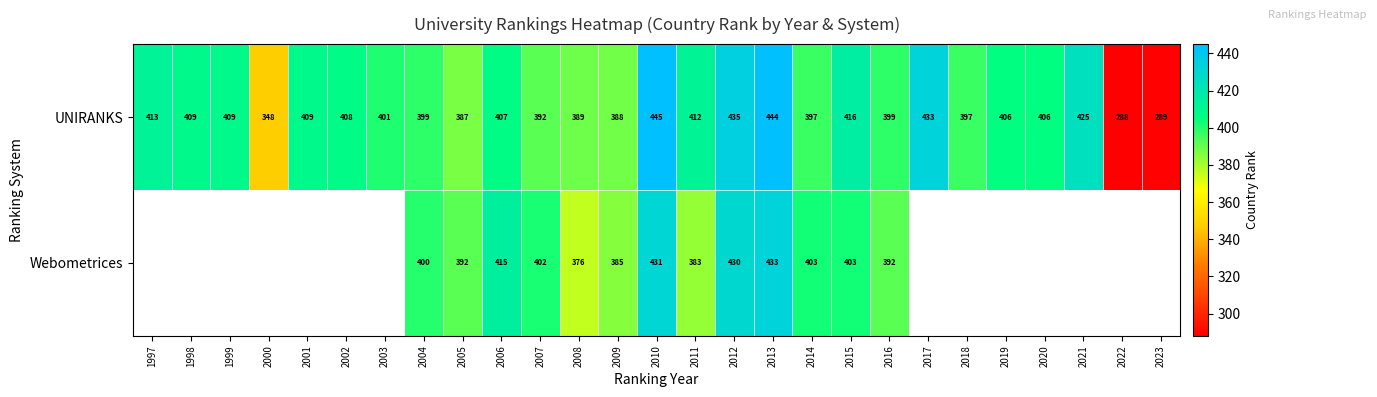

Which series changed the most between 2008 and 2012?

Webometrices